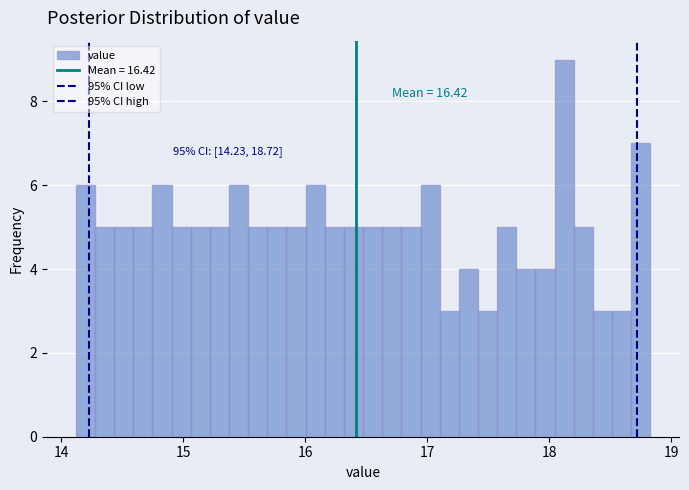

Around what value on the x-axis is the tallest bar? Give the approximate position of its centre, as read against the axis.

18.1